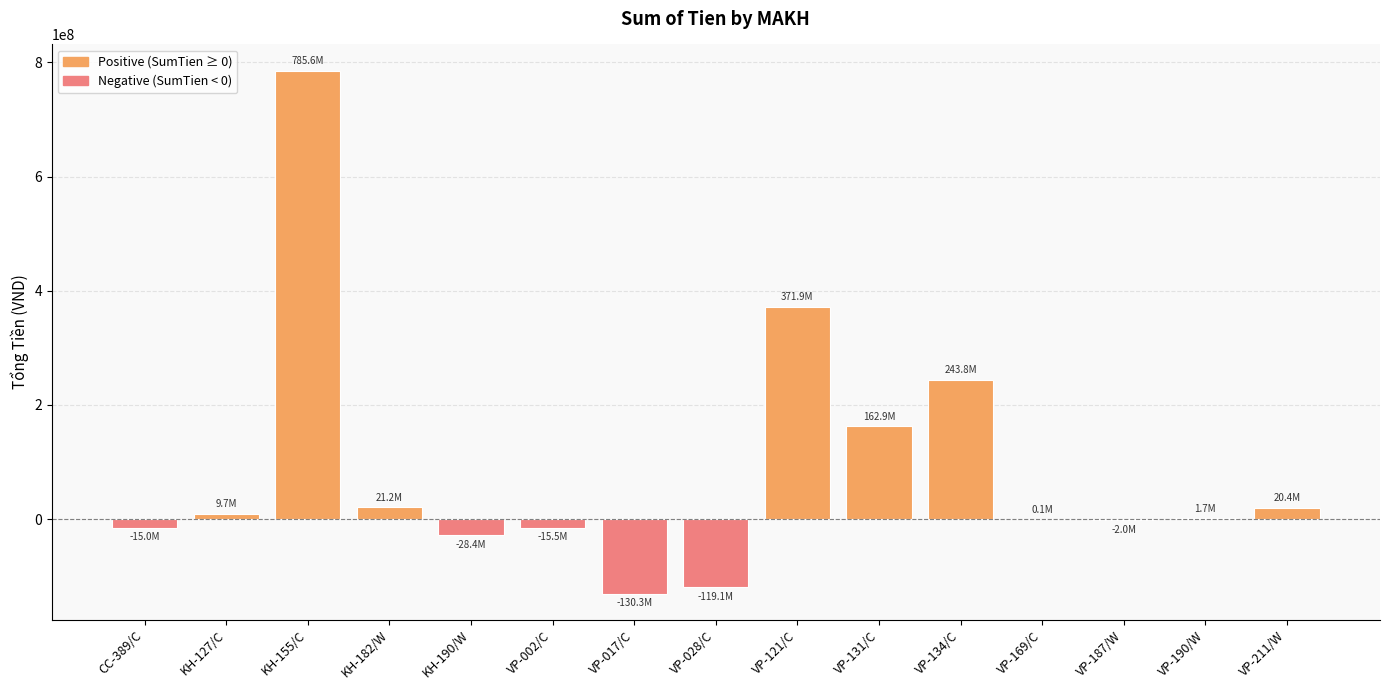

What is the sum of the values at VP-121/C and VP-131/C?

534763551.0